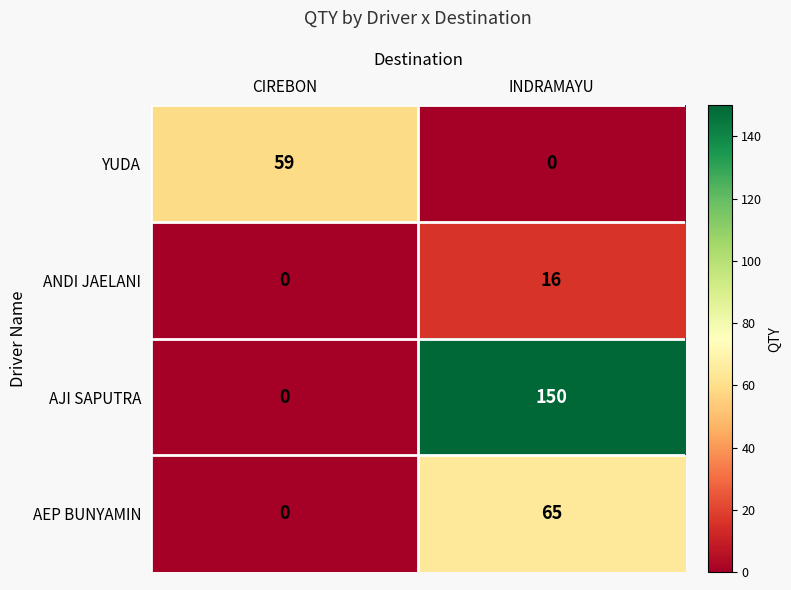

Where is ANDI JAELANI nearest to the value 8?

CIREBON